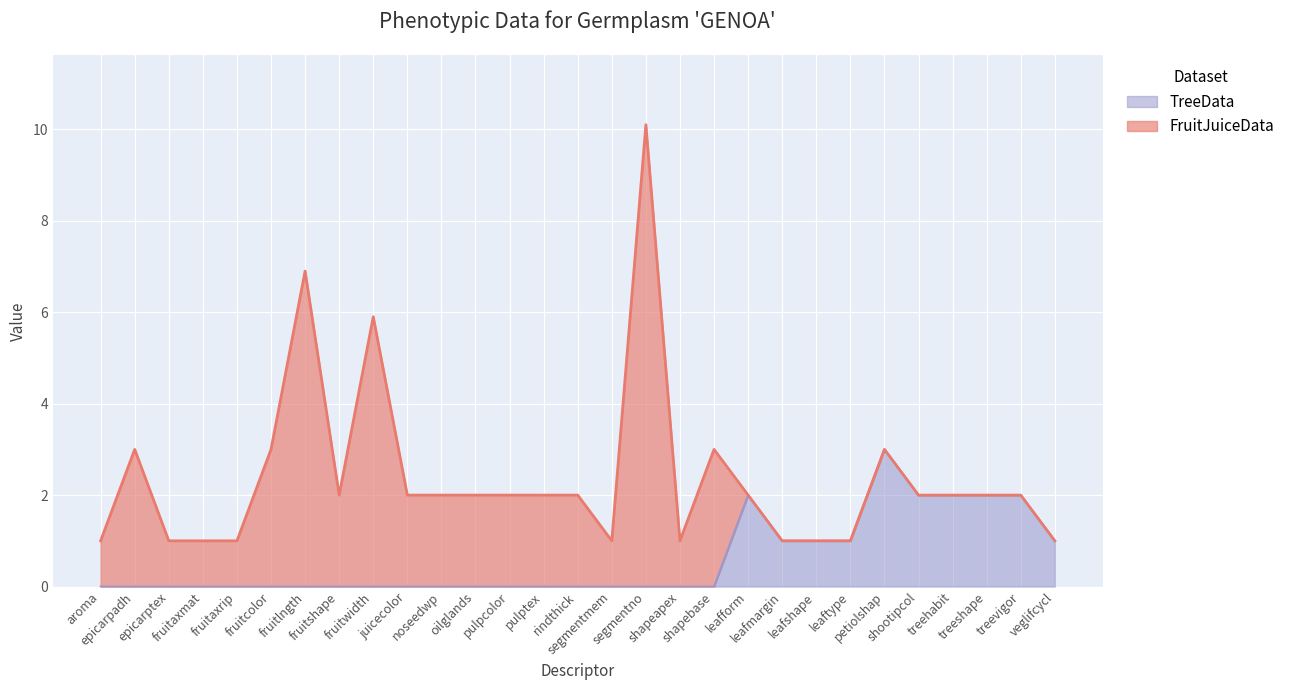

Rank the categories by value from highest to lowest.

petiolshap, leafform, shootipcol, treehabit, treeshape, treevigor, leafmargin, leafshape, leaftype, veglifcycl, aroma, epicarpadh, epicarptex, fruitaxmat, fruitaxrip, fruitcolor, fruitlngth, fruitshape, fruitwidth, juicecolor, noseedwp, oilglands, pulpcolor, pulptex, rindthick, segmentmem, segmentno, shapeapex, shapebase